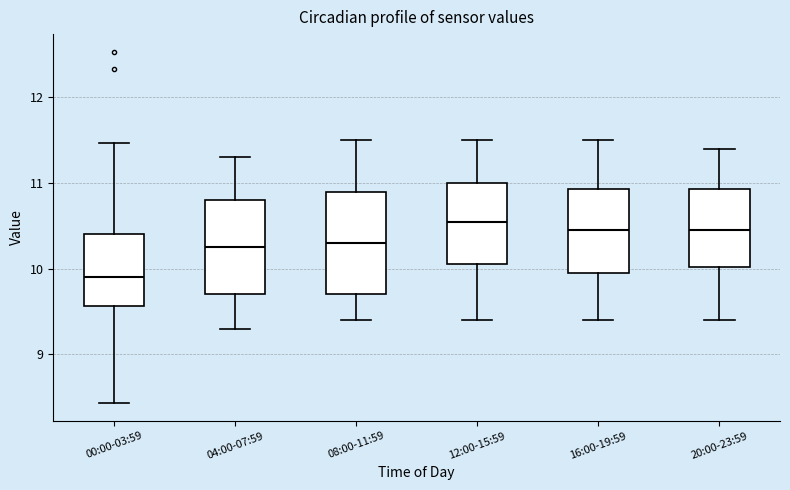

Which box has the highest median line?

12:00-15:59